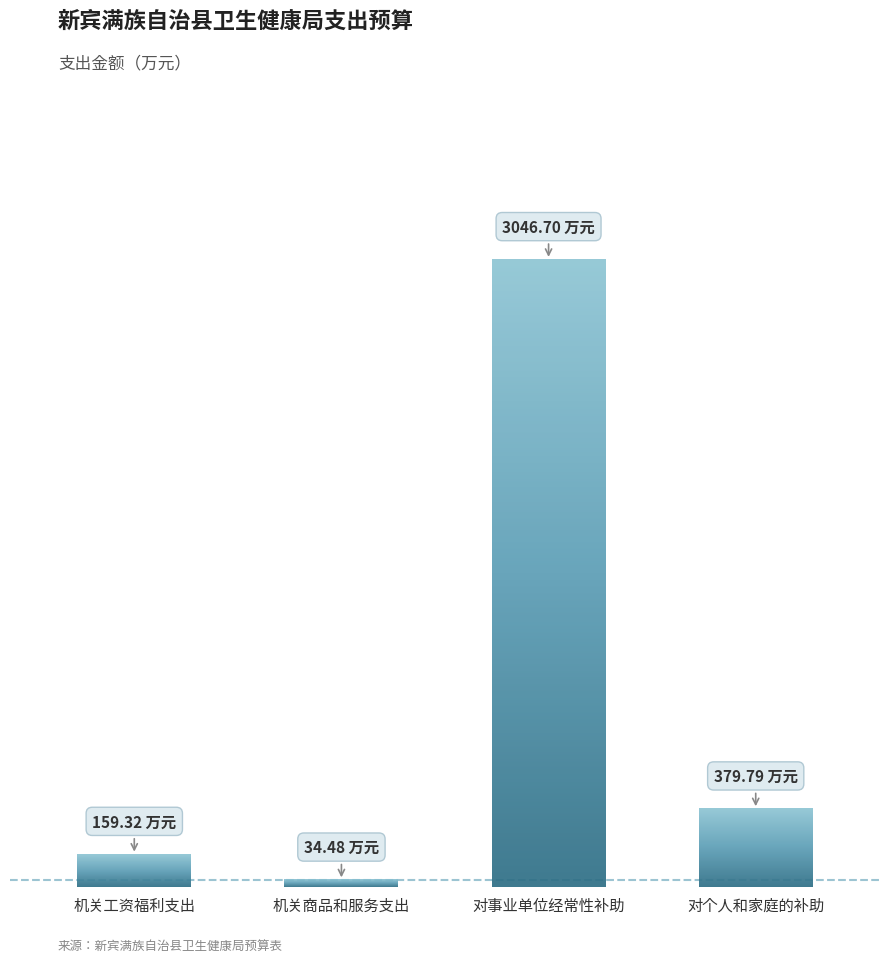

Read the value at 机关商品和服务支出.

34.5